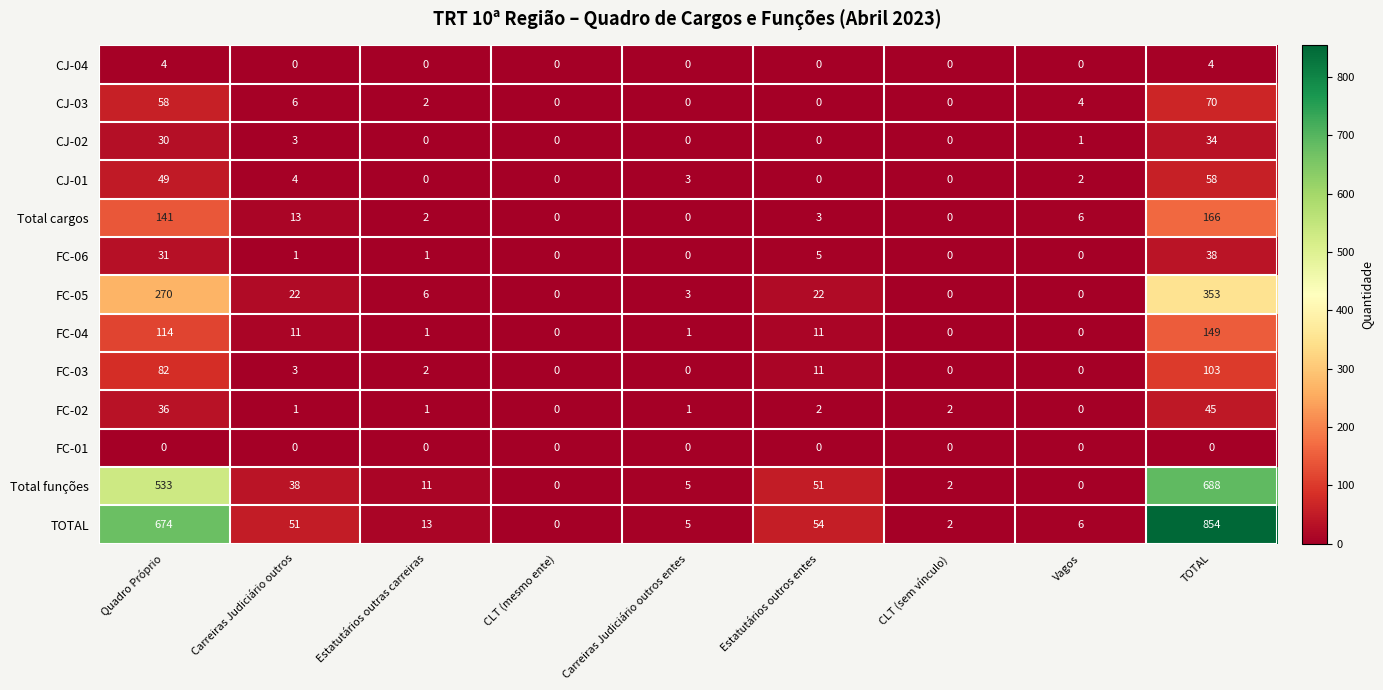

What is the greatest value displayed?

854